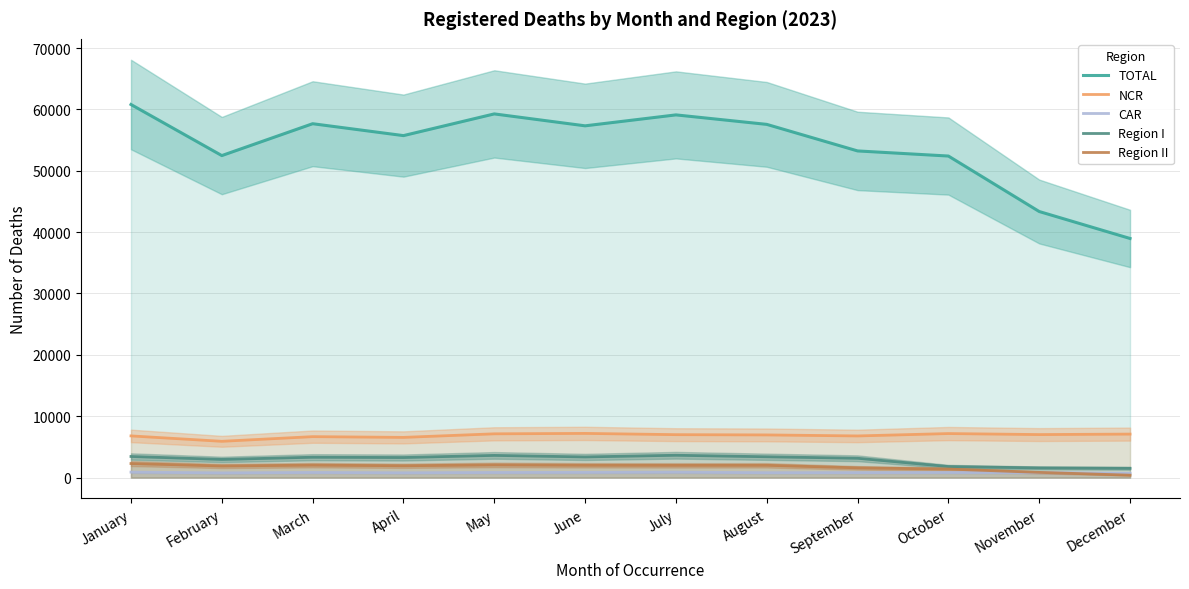

What is the difference between the maximum and minimum values in the NCR series?

1289